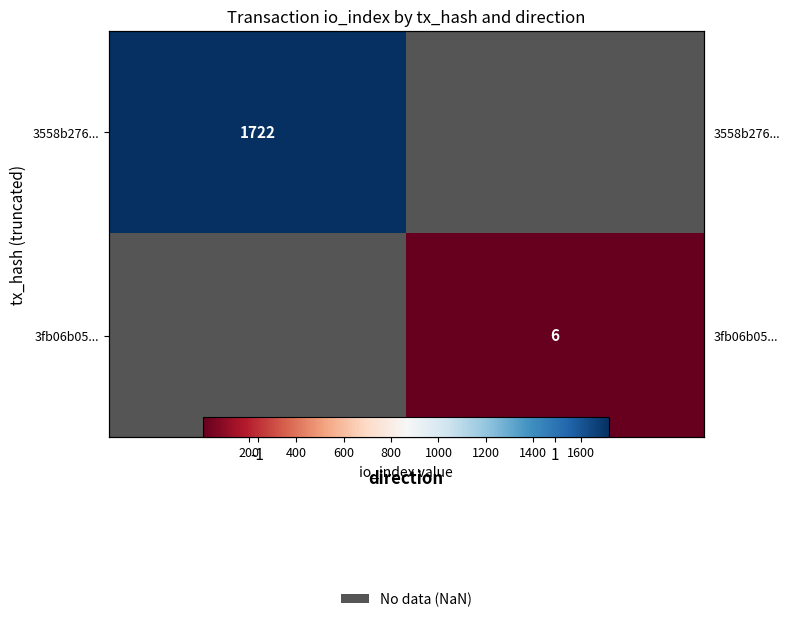

At which label is 3558b276... closest to 1722?

-1